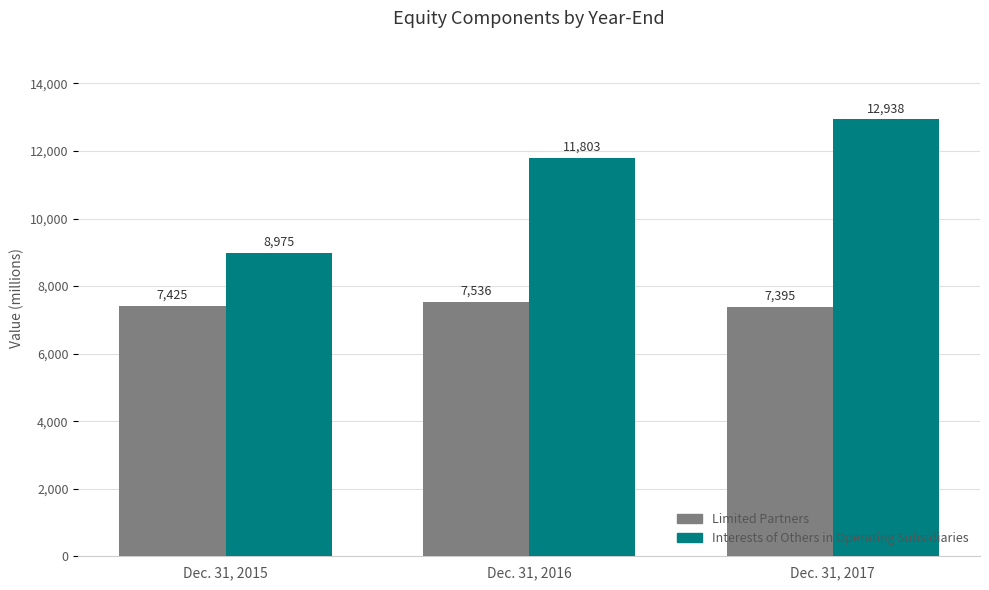

Is it true that Limited Partners equals 11027 at Dec. 31, 2015?

False